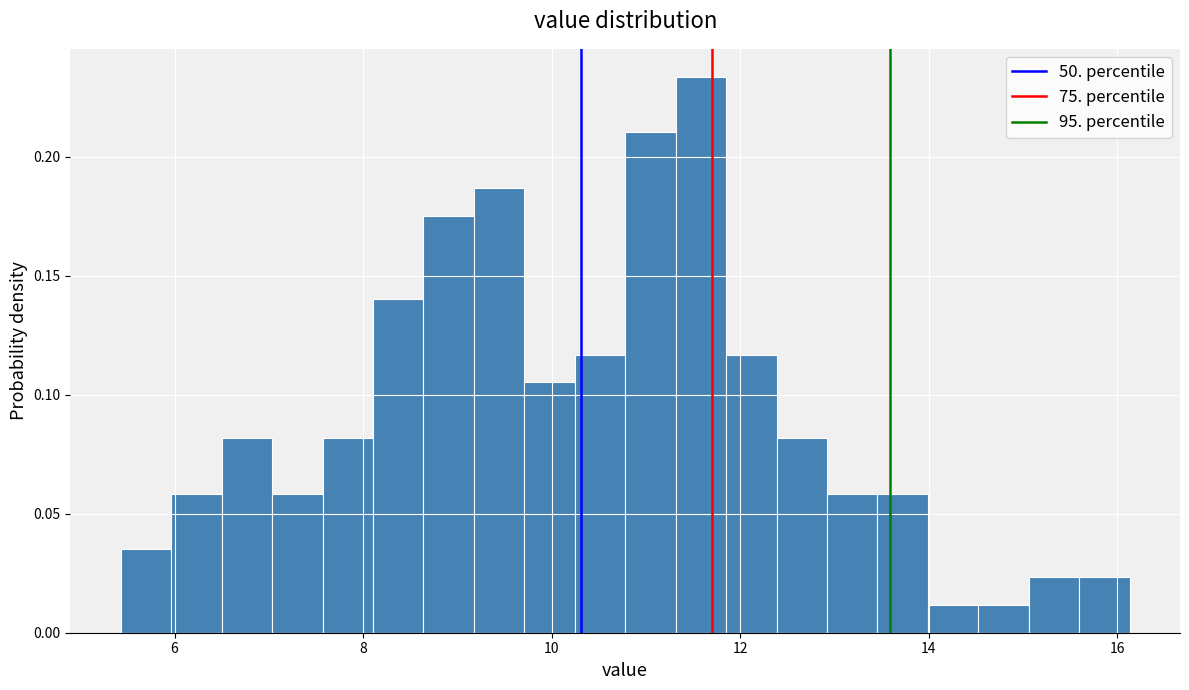

Read against the x-axis, roughly where is the centre of the tallest bar?

11.6